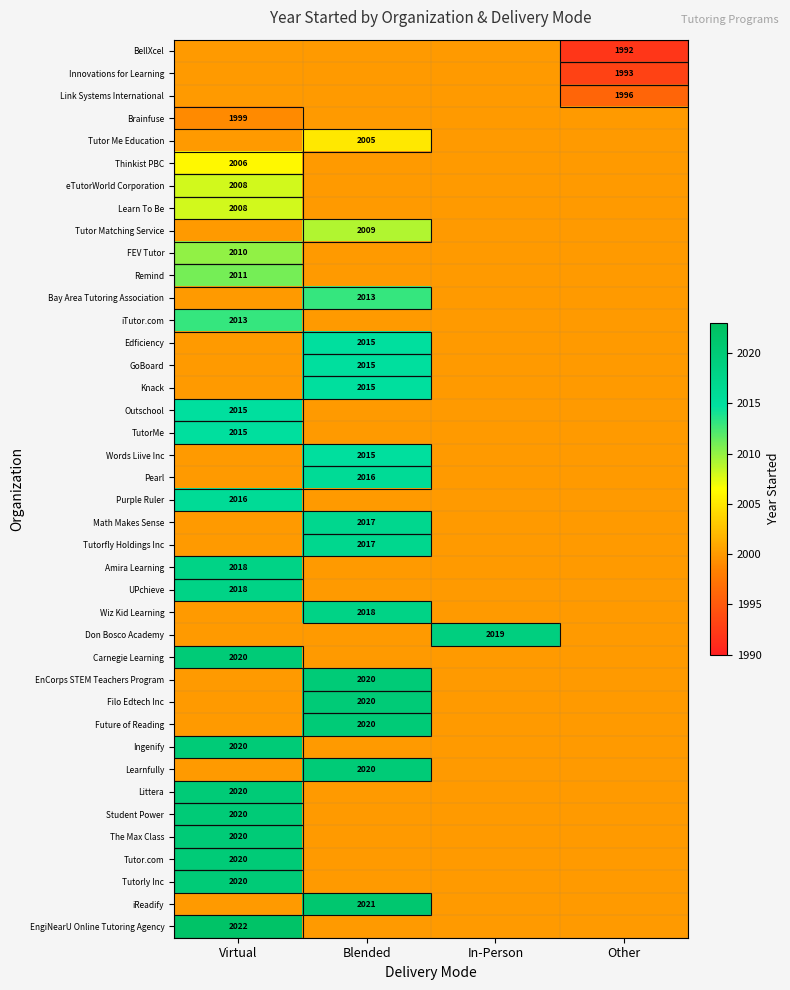

Is the value of Link Systems International at Other greater than the value of Future of Reading at Blended?

No